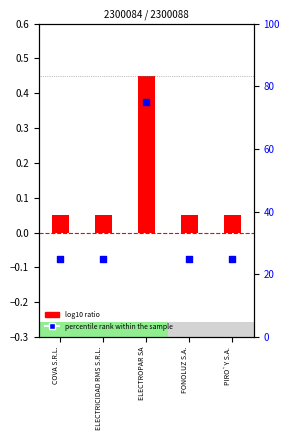

Which has a higher value, PIRO`Y S.A. or ELECTRICIDAD RMS S.R.L.?

PIRO`Y S.A.